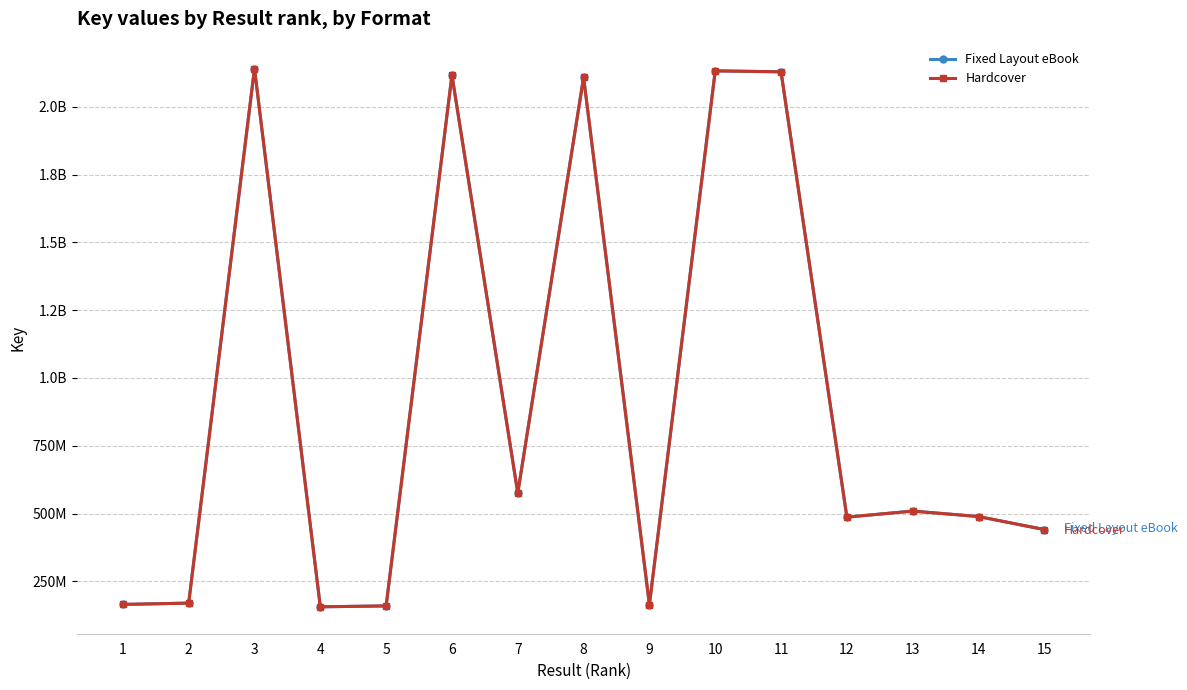

Is this an area chart (filled region under the line)?

No